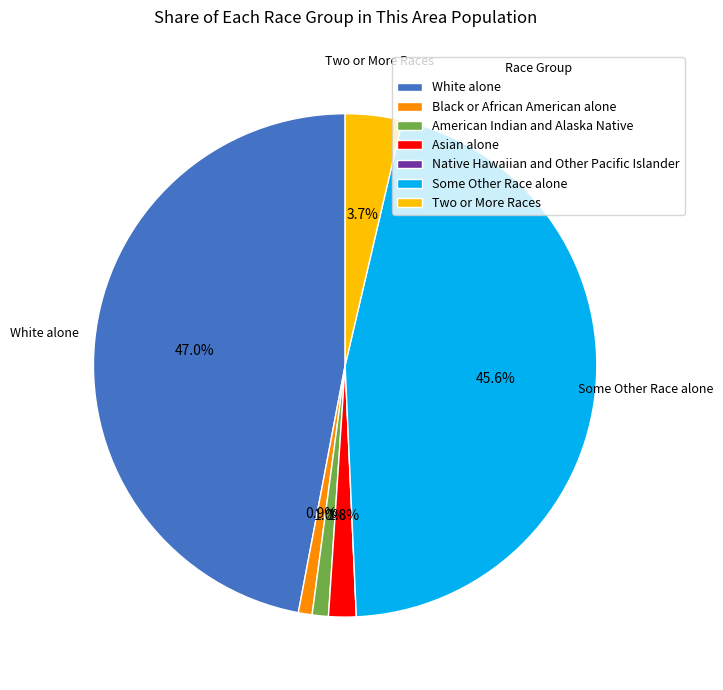

To the nearest percent, what is the combined percentage of Two or More Races and American Indian and Alaska Native?

5%